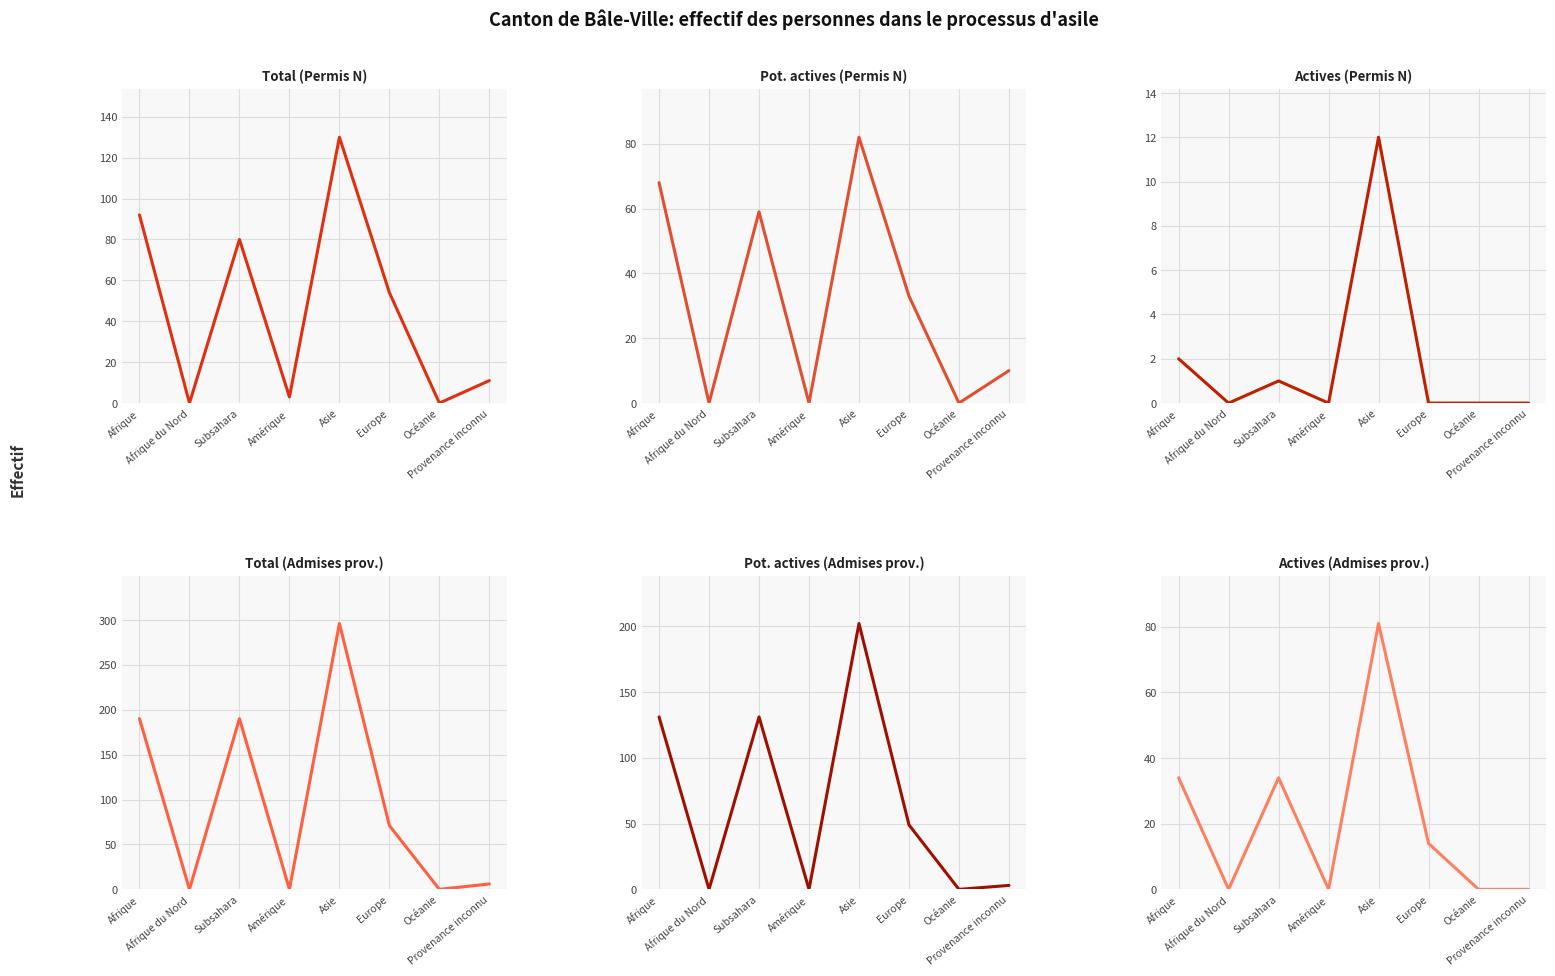

What is the total value across all series at Amérique?

3